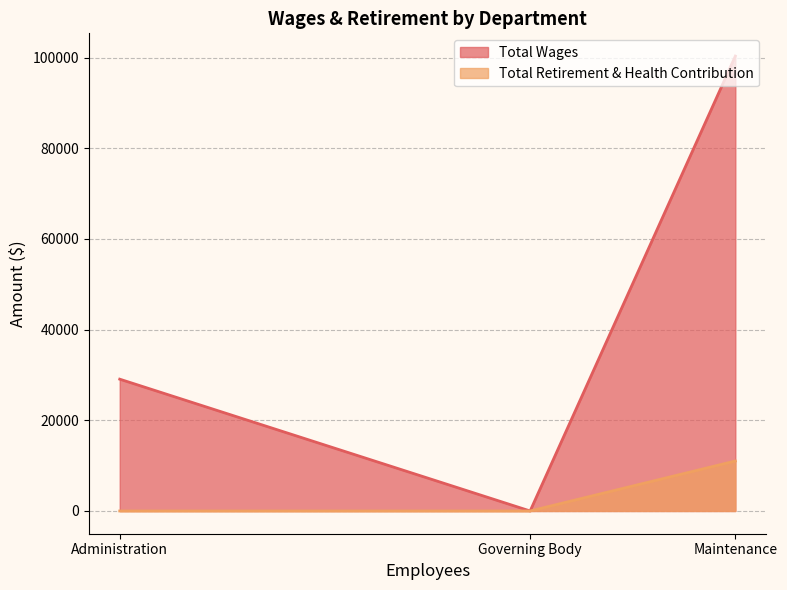

Rank the series by their maximum value, from highest to lowest.

Total Wages, Total Retirement & Health Contribution